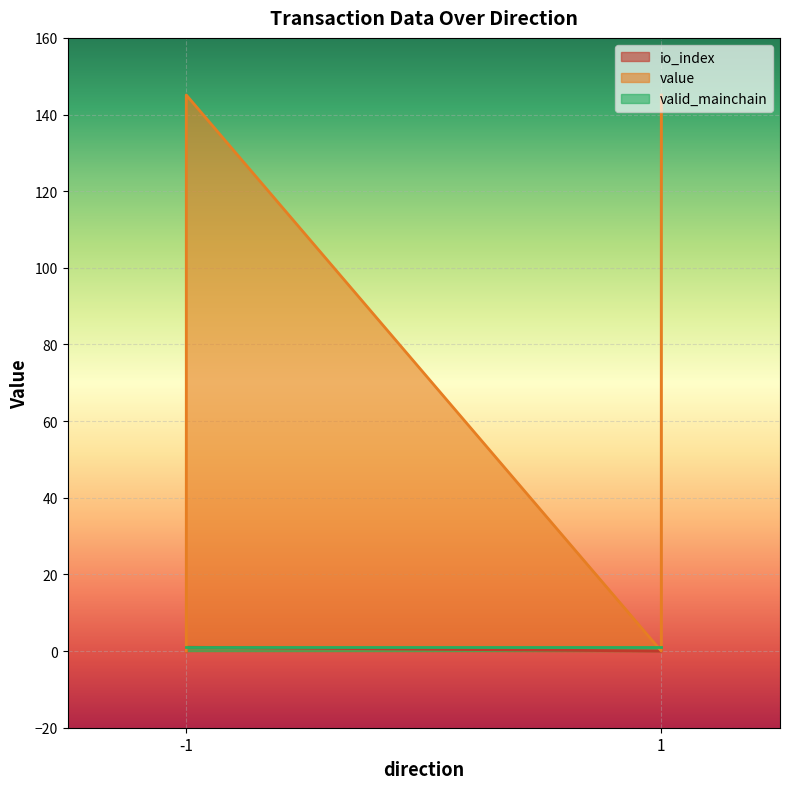

True or false: io_index has more than 1 points higher than both neighbors.

False